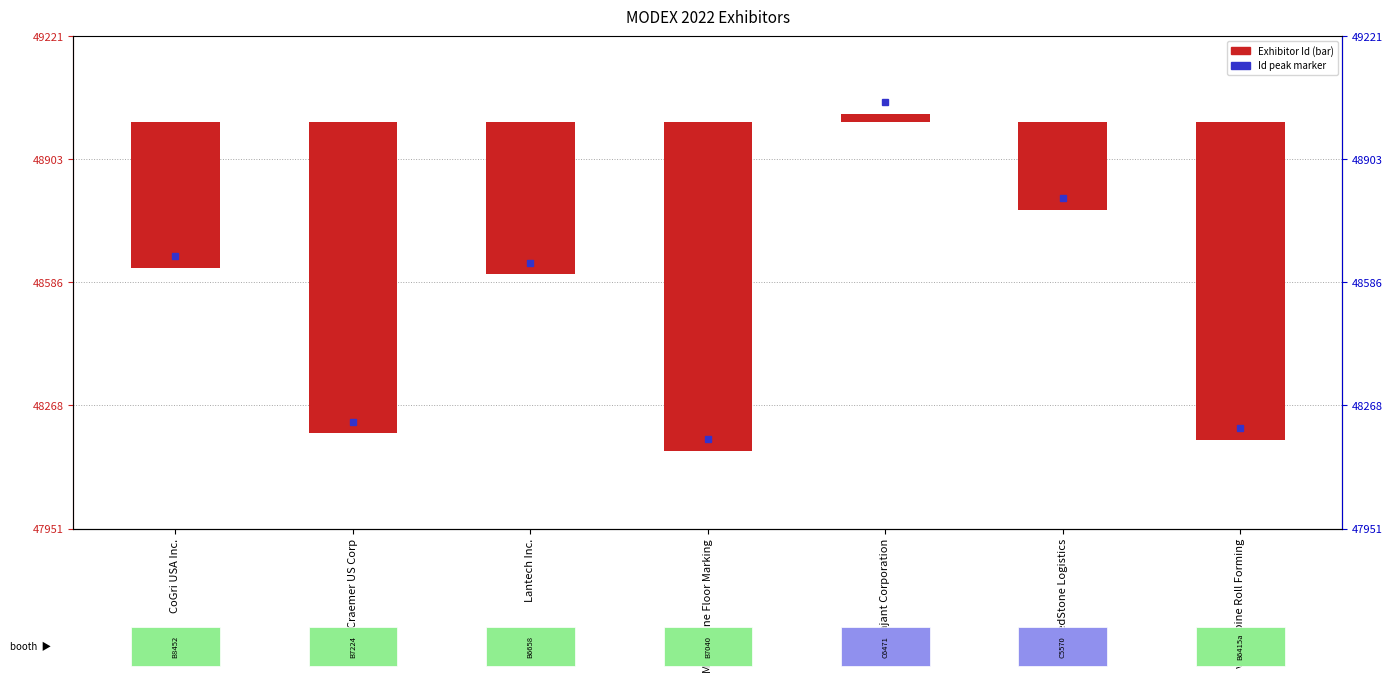

Reading left to right, transcribe all the data shown in this chart.

-377	-803	-393	-849	21	-226	-820